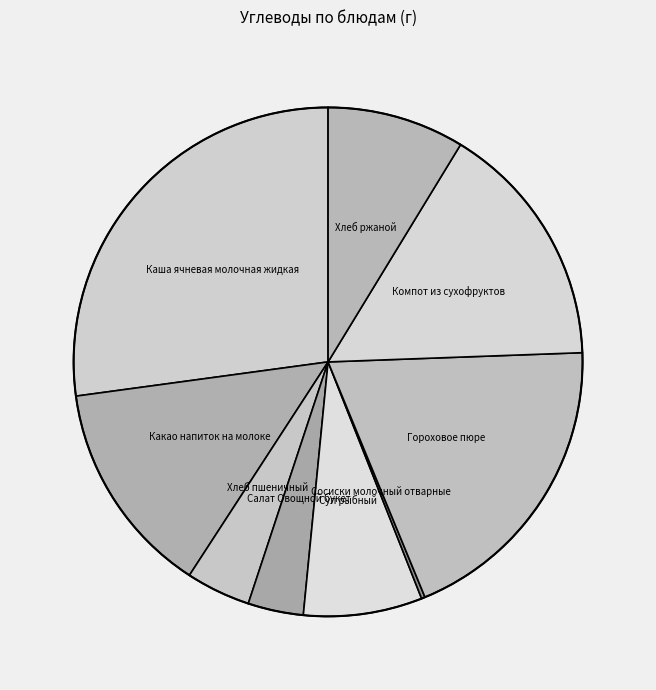

How many slices are in this pie chart?

9